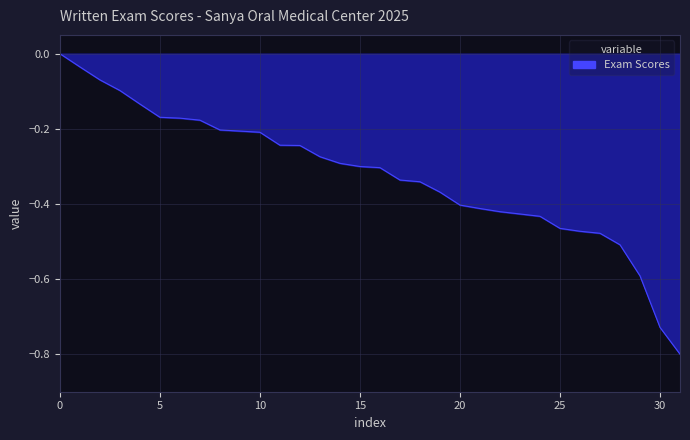

What is the minimum value shown in the chart?

-0.8